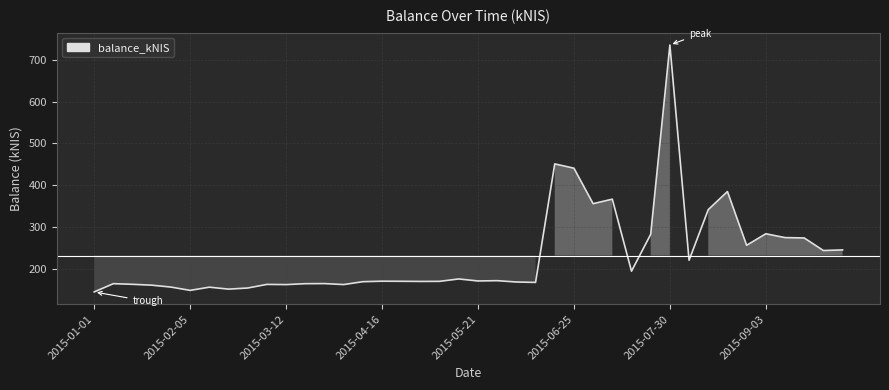

What is the maximum value shown in the chart?

734.9